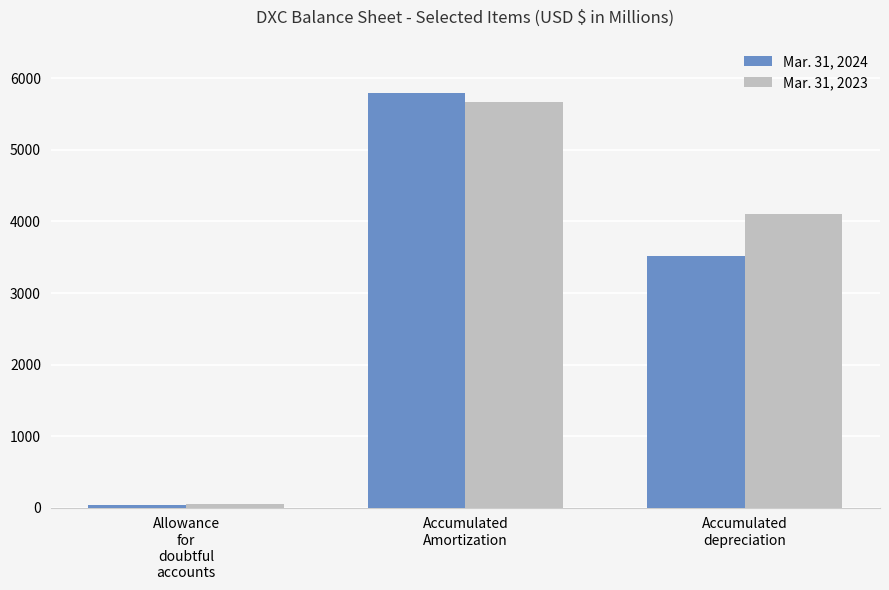

Which series has the widest spread of values?

Mar. 31, 2024